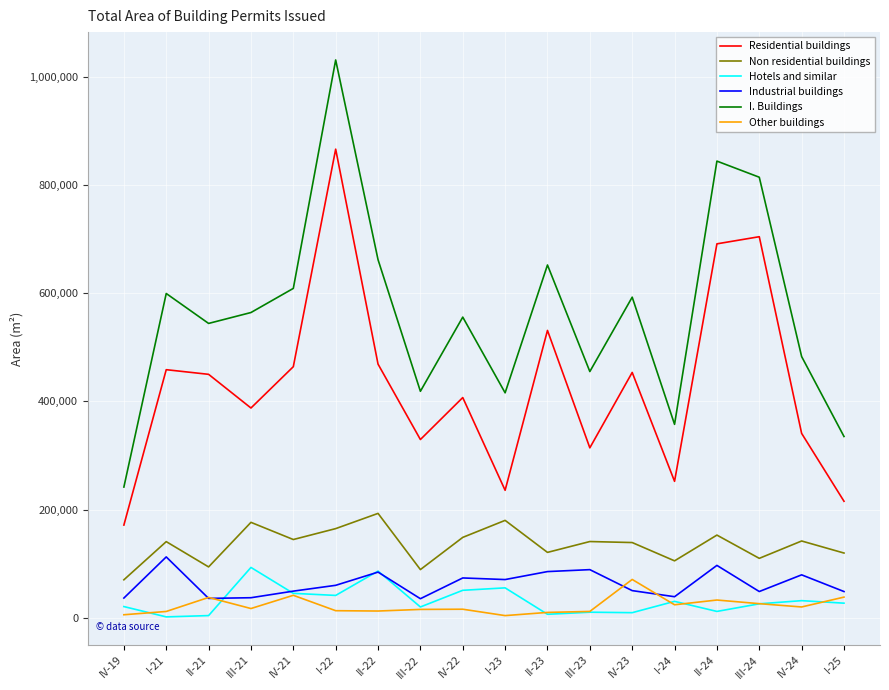

What is the maximum value for Other buildings?

70927